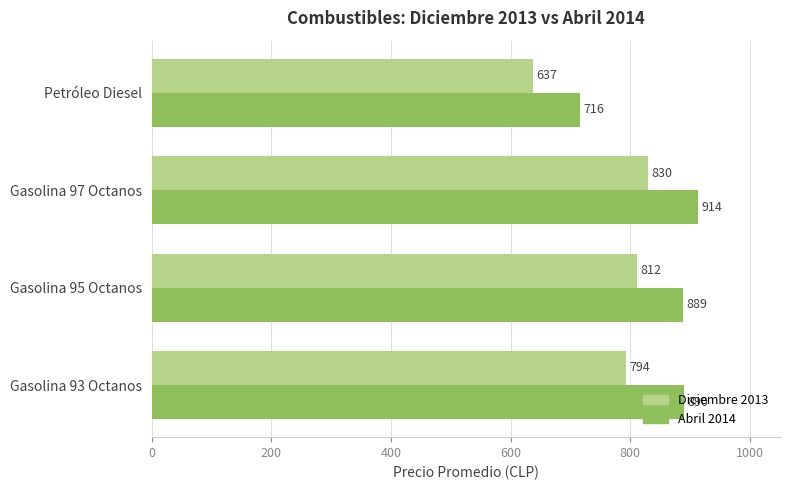

Which series has the largest total across all categories?

Abril 2014